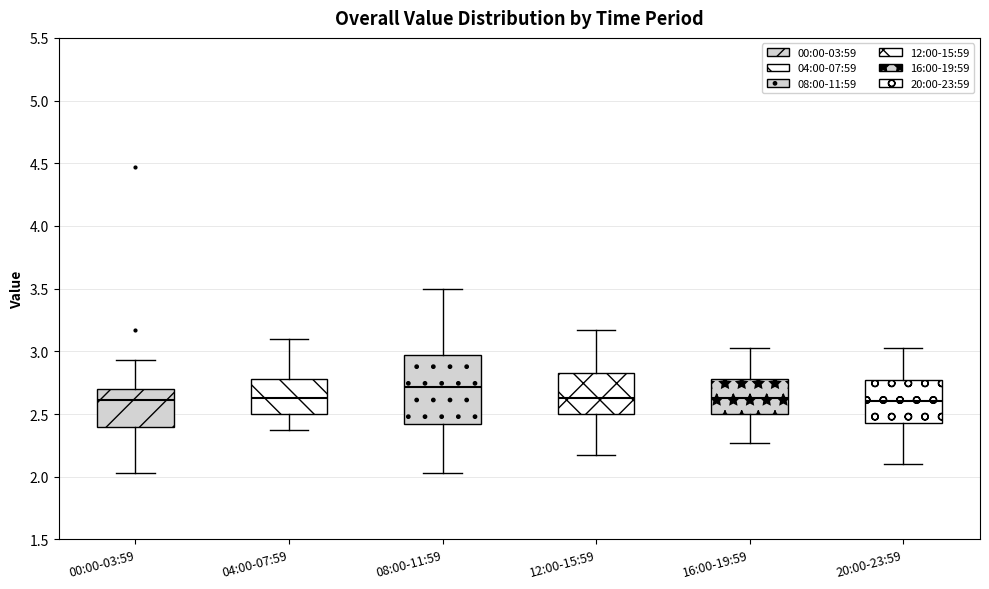

Where is the lower edge of the box for 16:00-19:59 on the y-axis? The values are not printed on the chart, so give them approximately, as read against the axis.

2.50